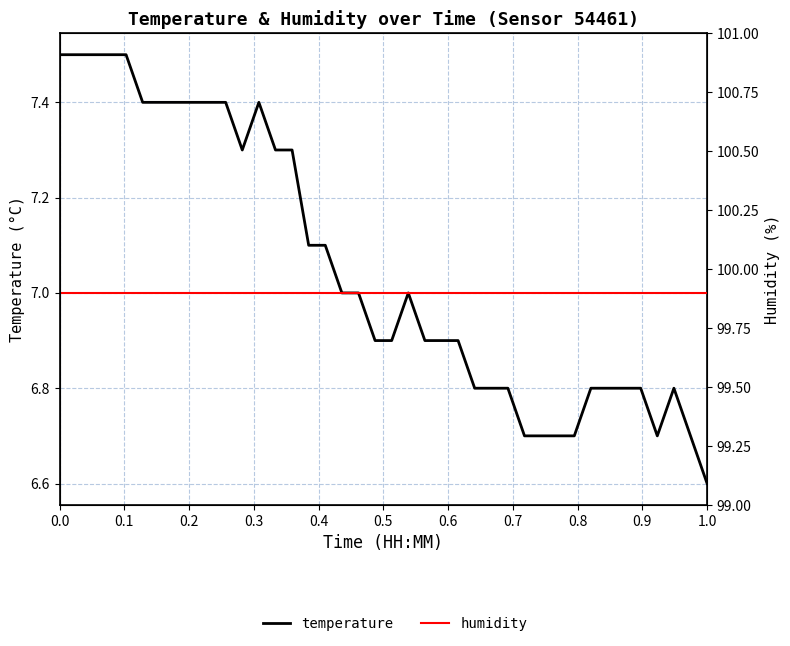

Which series has the largest total across all categories?

humidity